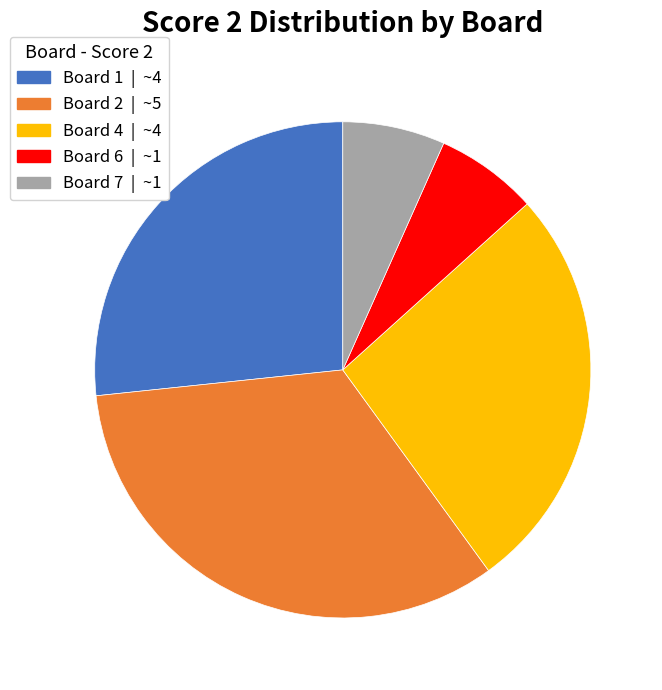

Is there a majority slice in this chart?

No